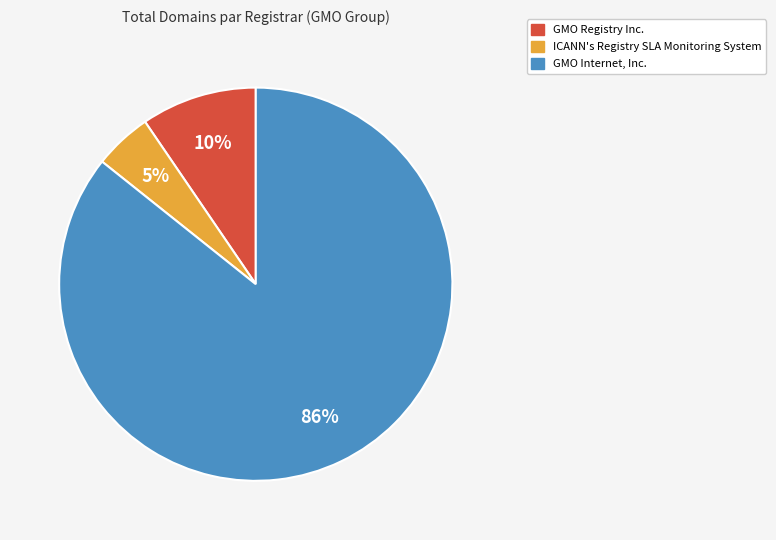

True or false: GMO Internet, Inc. accounts for 96% of the total.

False